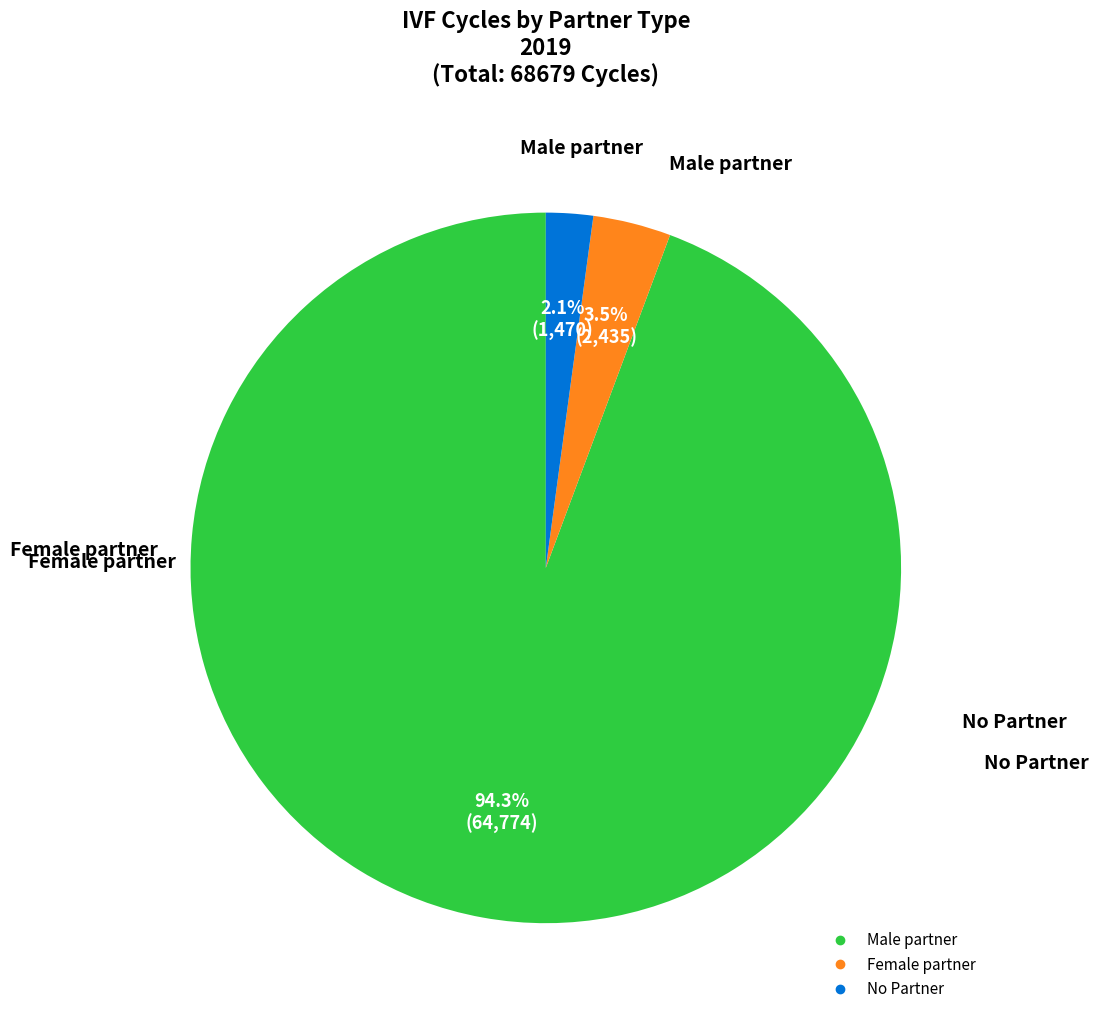

Is there any slice that represents more than half of the pie?

Yes